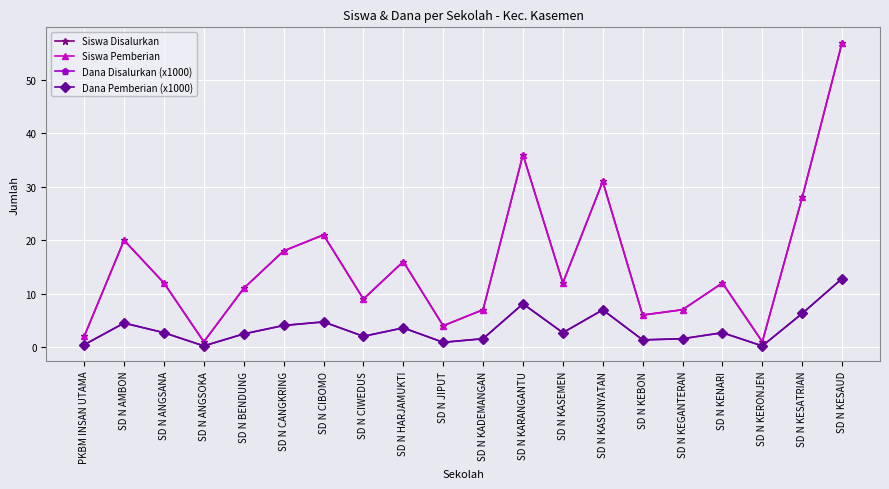

True or false: Siswa Disalurkan has more than 1 points higher than both neighbors.

True